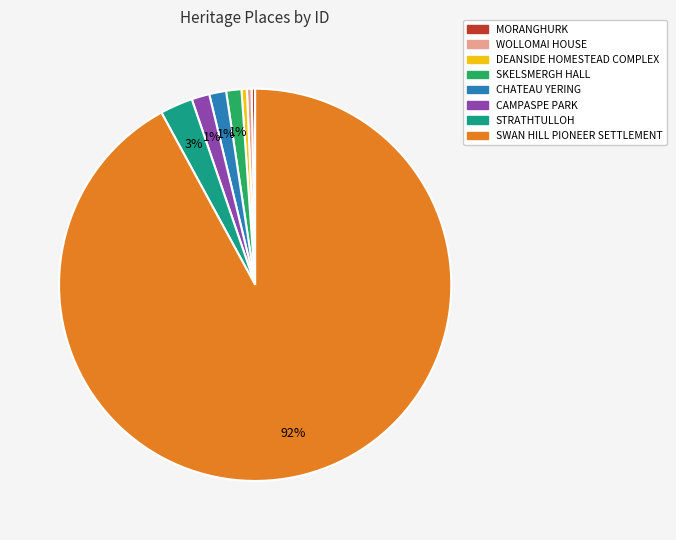

Between CAMPASPE PARK and SWAN HILL PIONEER SETTLEMENT, which is larger?

SWAN HILL PIONEER SETTLEMENT